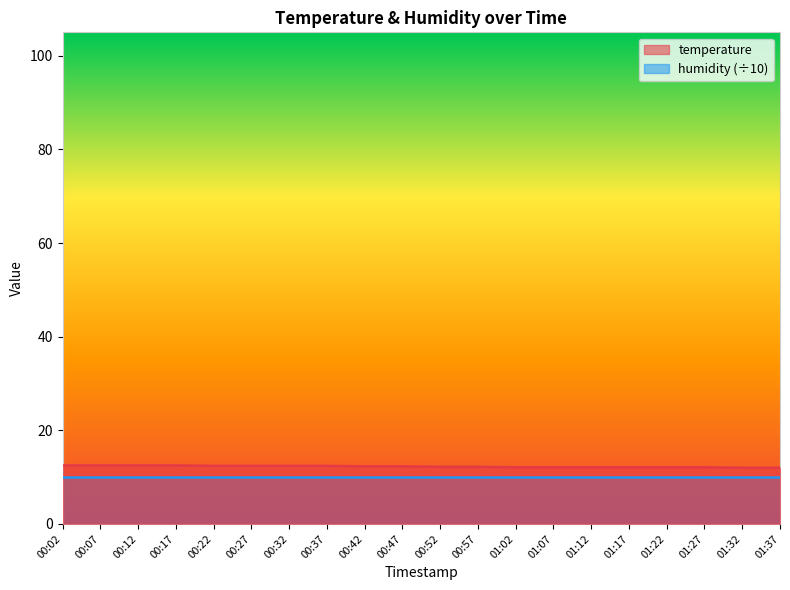

What is the value of the 5th point from the left?

12.4